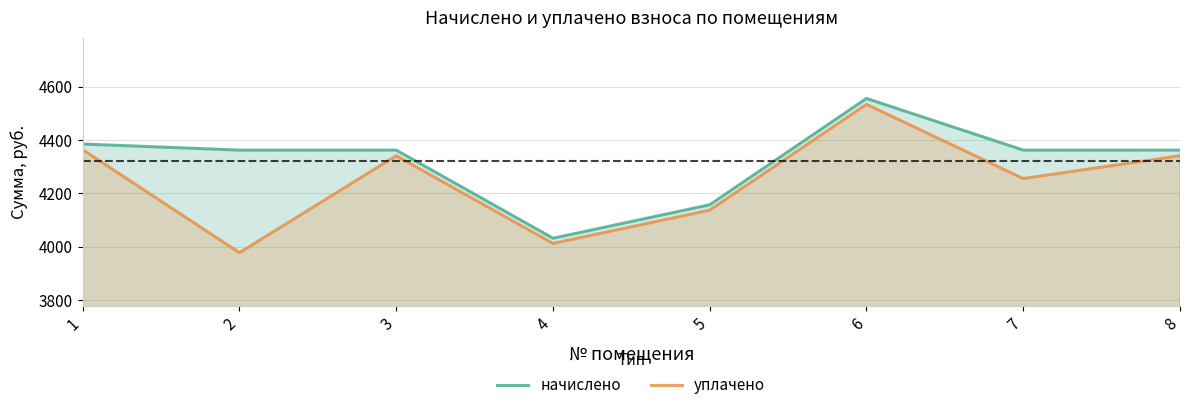

How many data points in начислено are less than 4361?

2